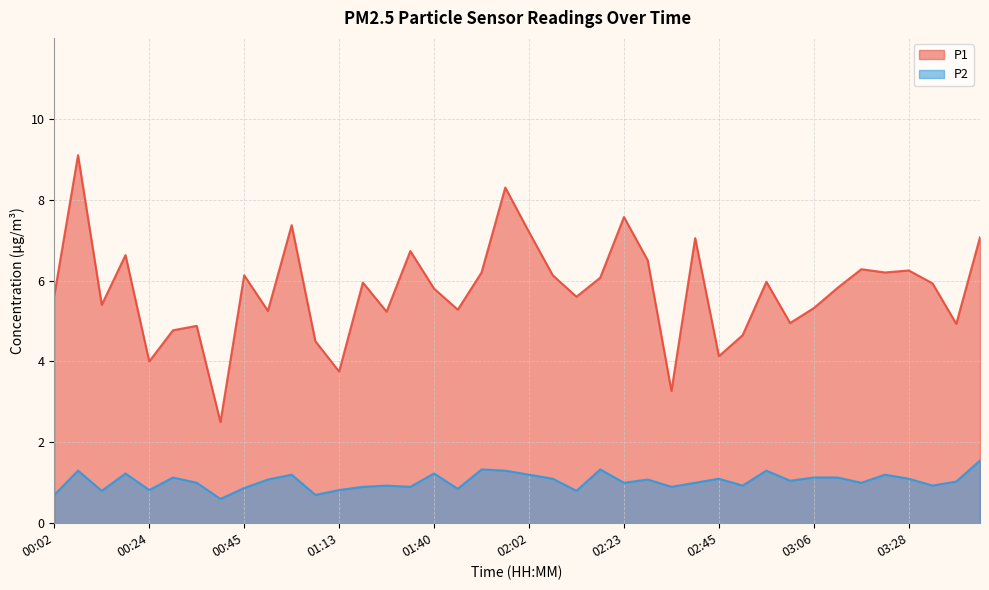

Which category has the highest value in the P2 series?

03:44